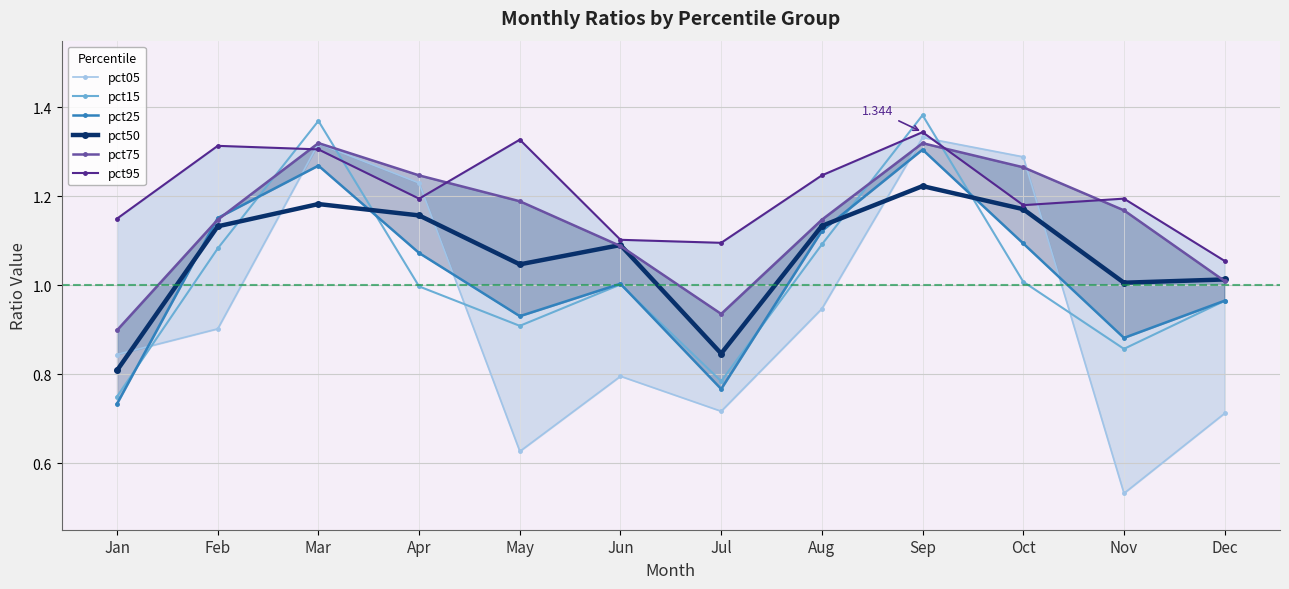

What is the sum of all pct05 values?

11.2